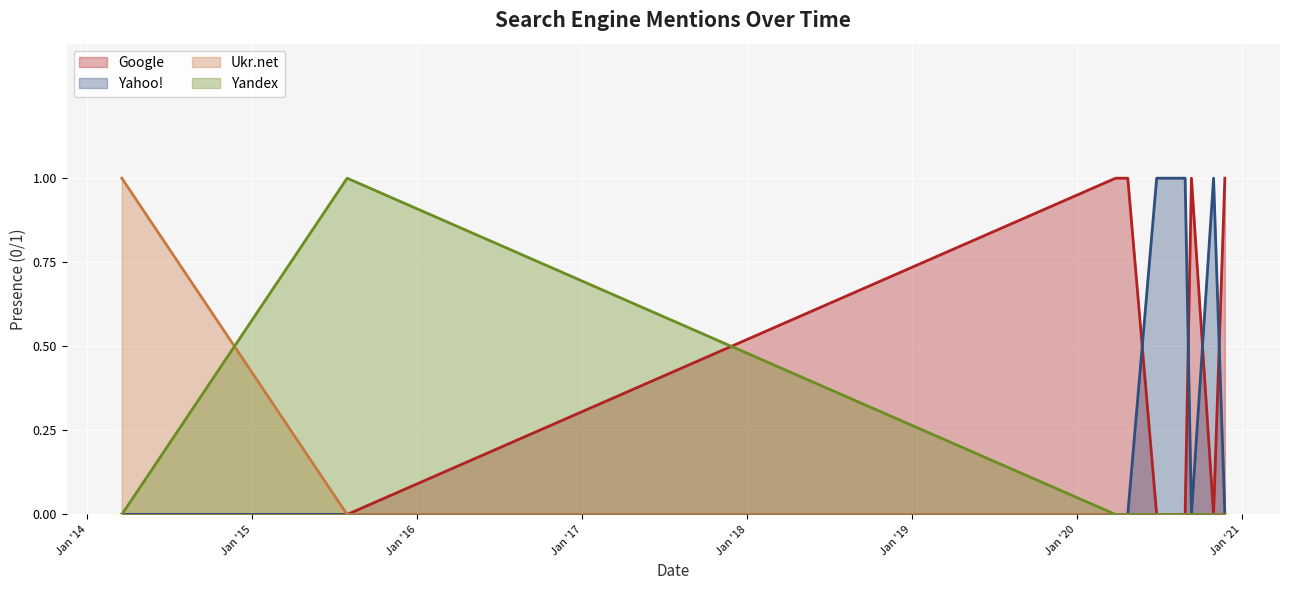

Reading left to right, list all the values displayed in this chart.

Google: 2014-03-18=0	2015-07-30=0	2020-03-27=1	2020-04-23=1	2020-06-26=0	2020-08-28=0	2020-09-11=1	2020-10-30=0	2020-11-24=1
Yahoo!: 2014-03-18=0	2015-07-30=0	2020-03-27=0	2020-04-23=0	2020-06-26=1	2020-08-28=1	2020-09-11=0	2020-10-30=1	2020-11-24=0
Ukr.net: 2014-03-18=1	2015-07-30=0	2020-03-27=0	2020-04-23=0	2020-06-26=0	2020-08-28=0	2020-09-11=0	2020-10-30=0	2020-11-24=0
Yandex: 2014-03-18=0	2015-07-30=1	2020-03-27=0	2020-04-23=0	2020-06-26=0	2020-08-28=0	2020-09-11=0	2020-10-30=0	2020-11-24=0